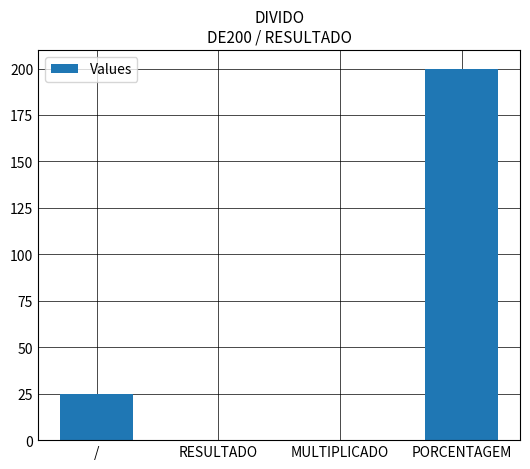

At which category does the chart reach its peak across all series?

PORCENTAGEM